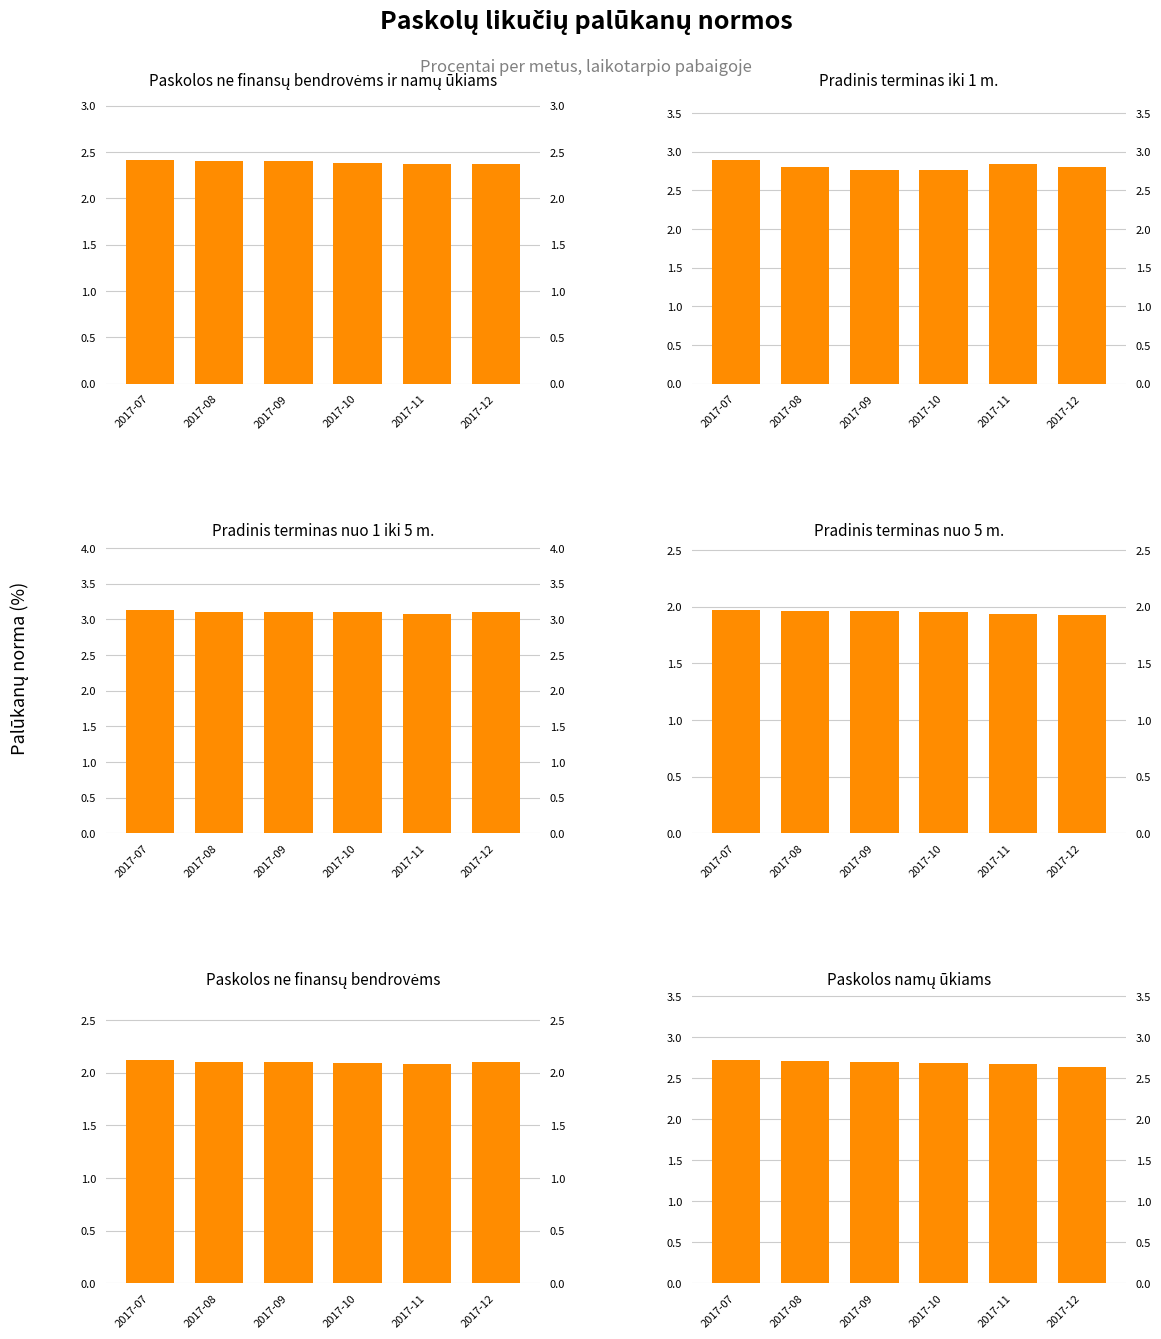

Read the Pradinis terminas nuo 1 iki 5 m. value at 2017-07.

3.1